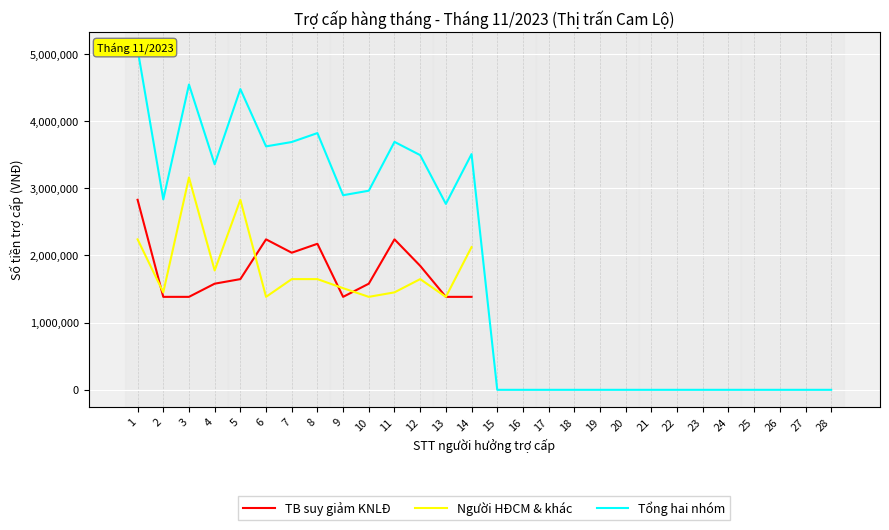

Which has a higher value, 27 or 28?

28